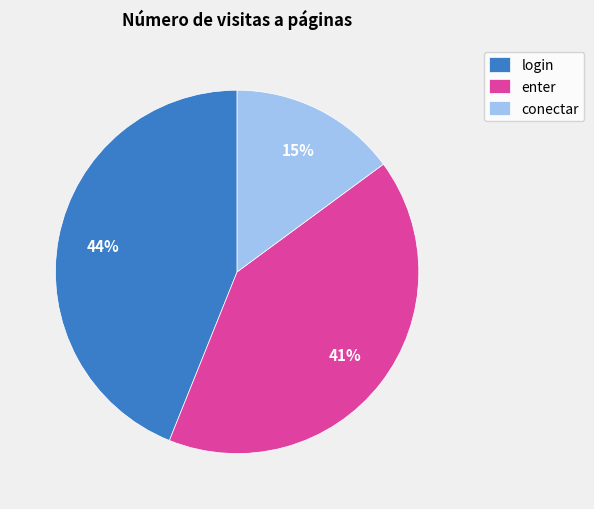

To the nearest percent, what is the difference between the largest and smallest slice percentages?

29%